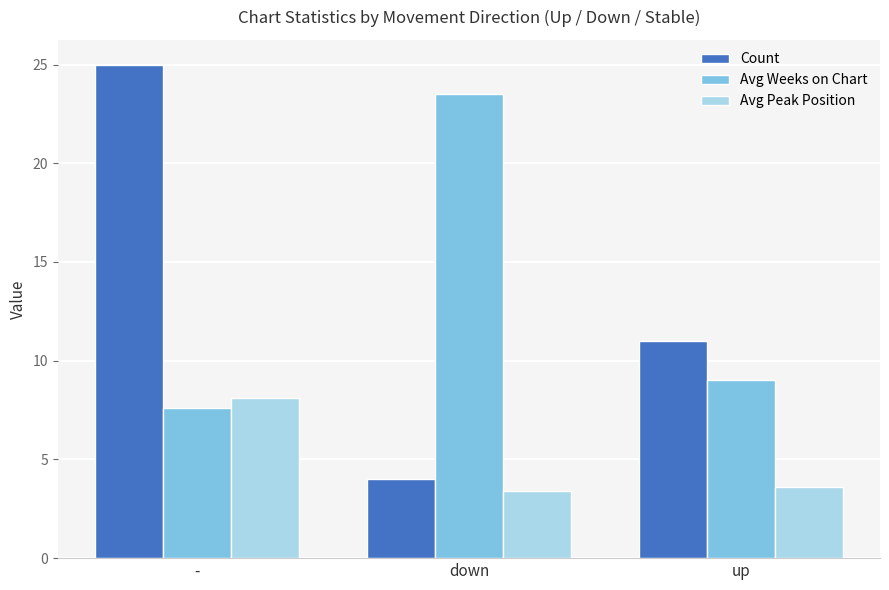

Where is Count nearest to the value 14?

up